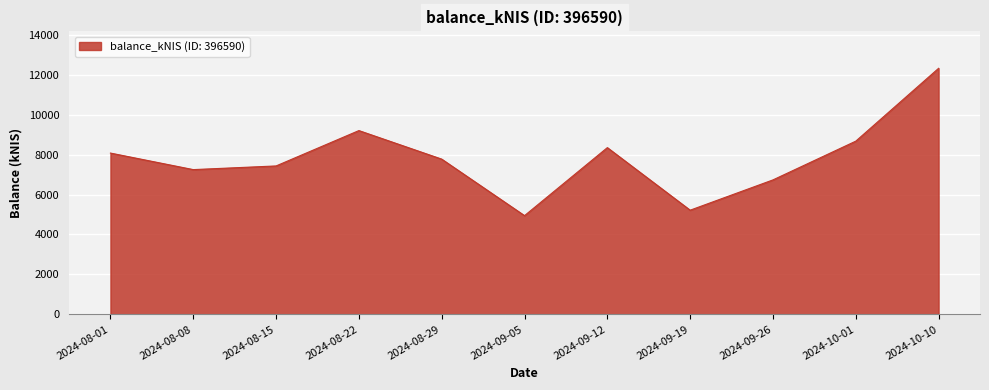

Which label corresponds to the largest value in the chart?

2024-10-10